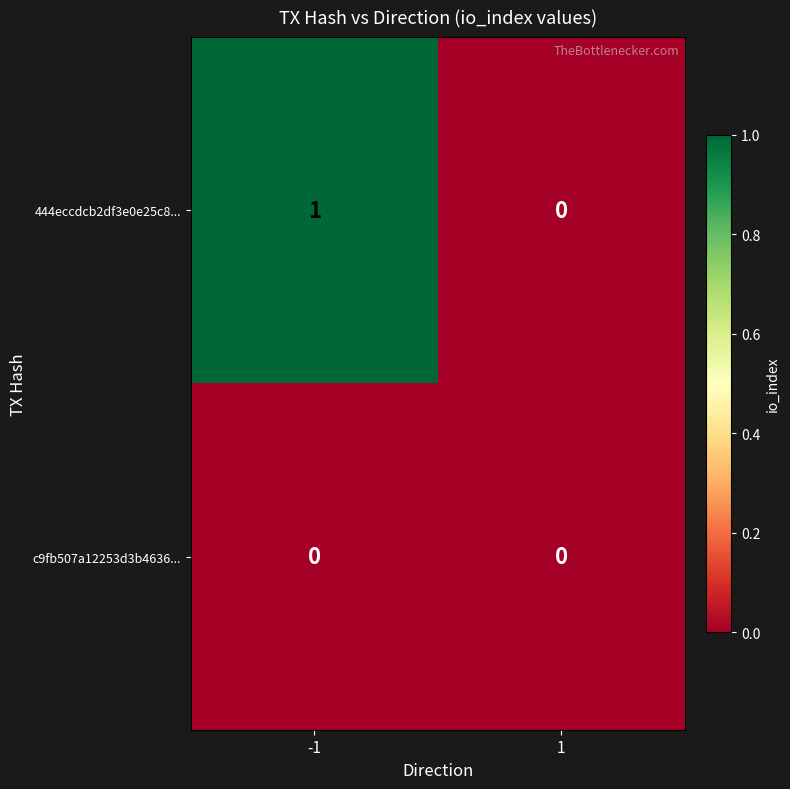

List the series in order of their overall mean, lowest first.

c9fb507a12253d3b4636..., 444eccdcb2df3e0e25c8...